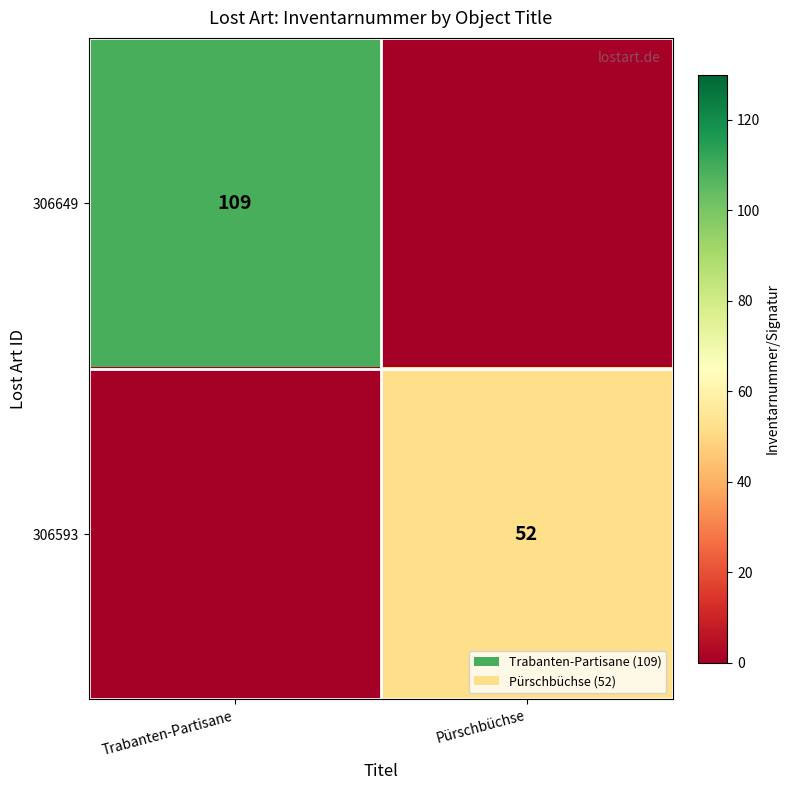

True or false: 306649 has a value of 156 at Trabanten-Partisane.

False